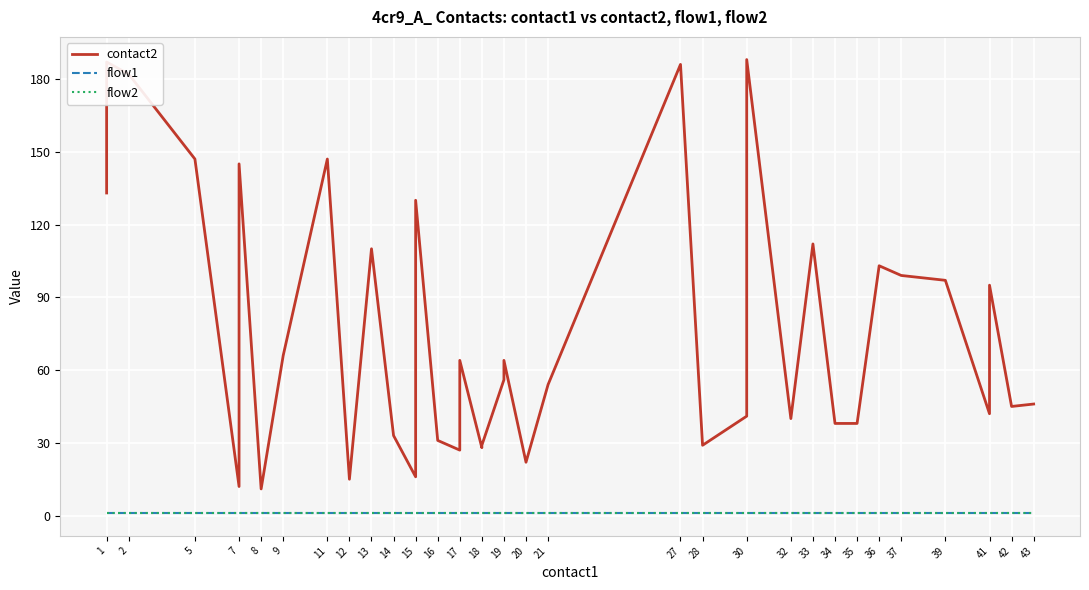

The flow2 series shows 0 at 14. True or false?

False